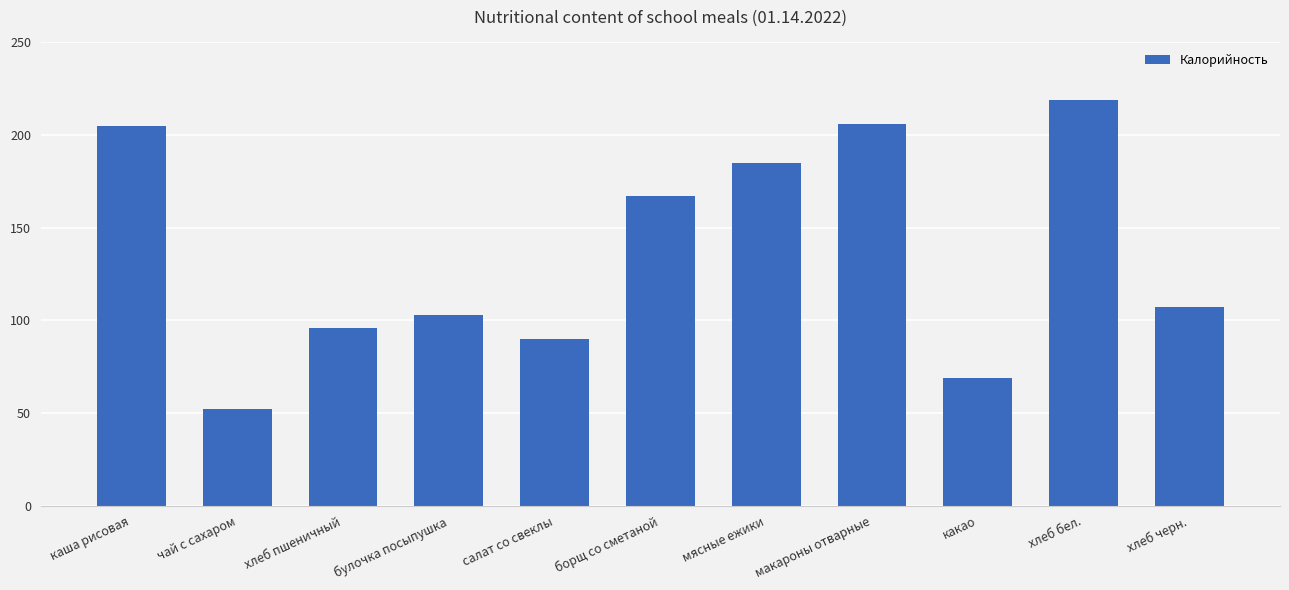

What is the label of the 11th bar from the right?

каша рисовая